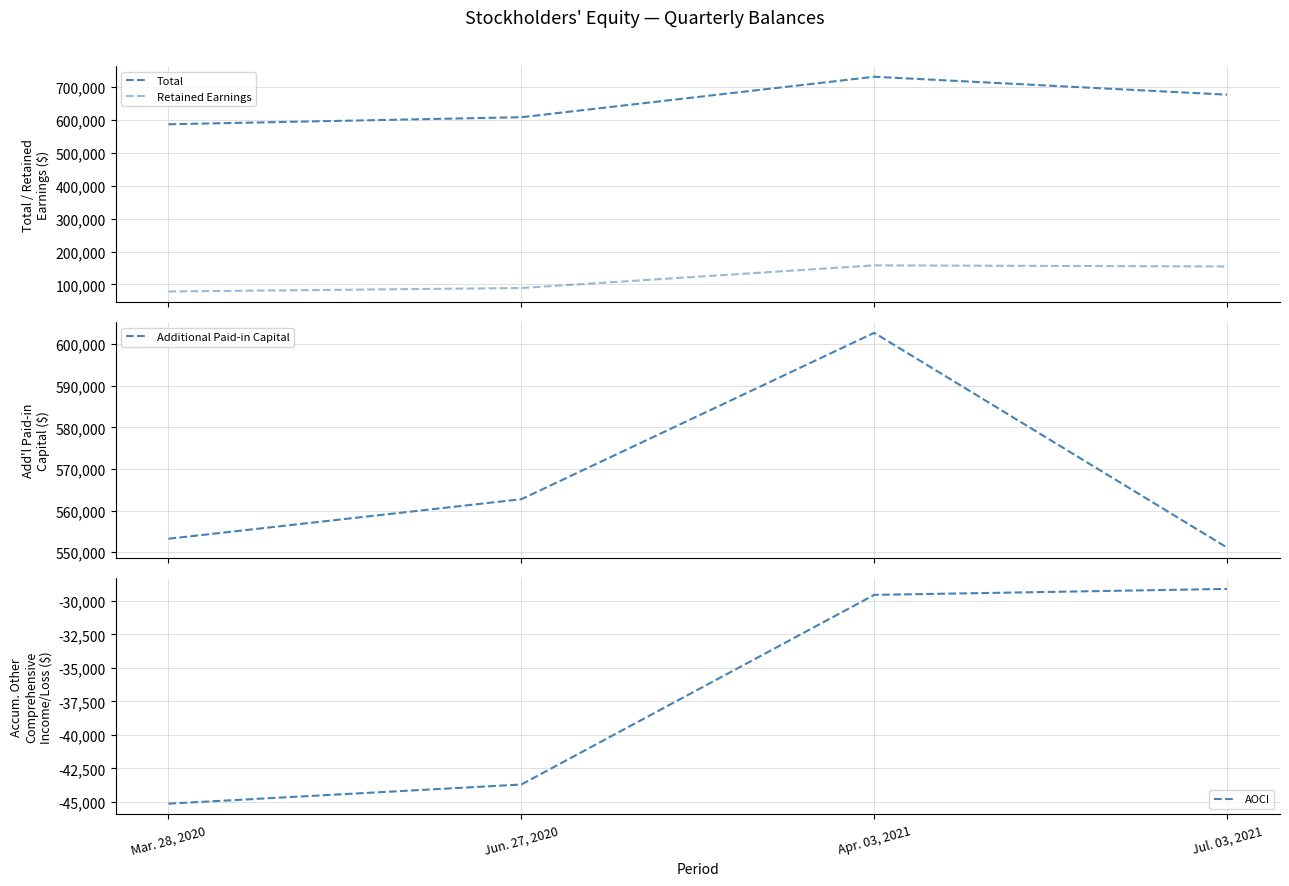

At which category does Total reach its first local peak?

Apr. 03, 2021